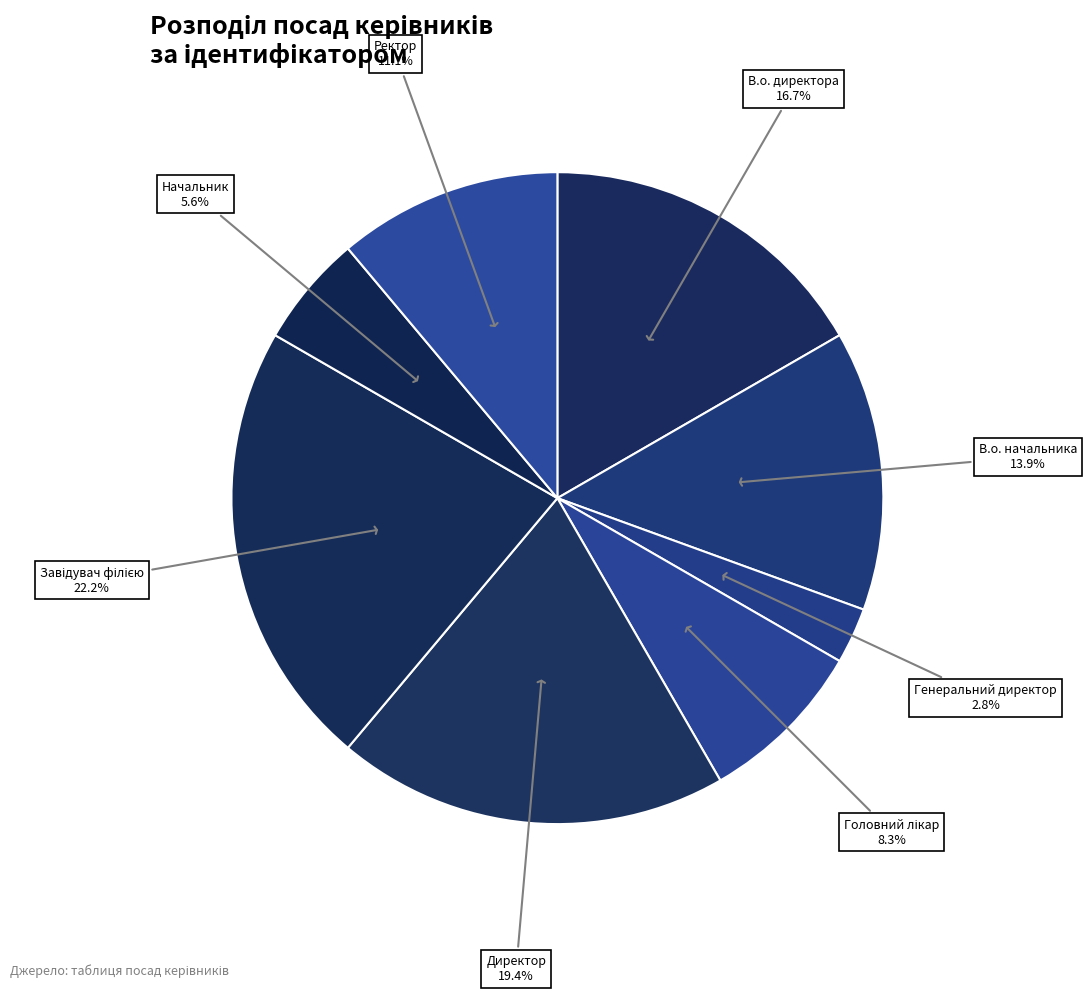

True or false: В.о. начальника accounts for 14% of the total.

True